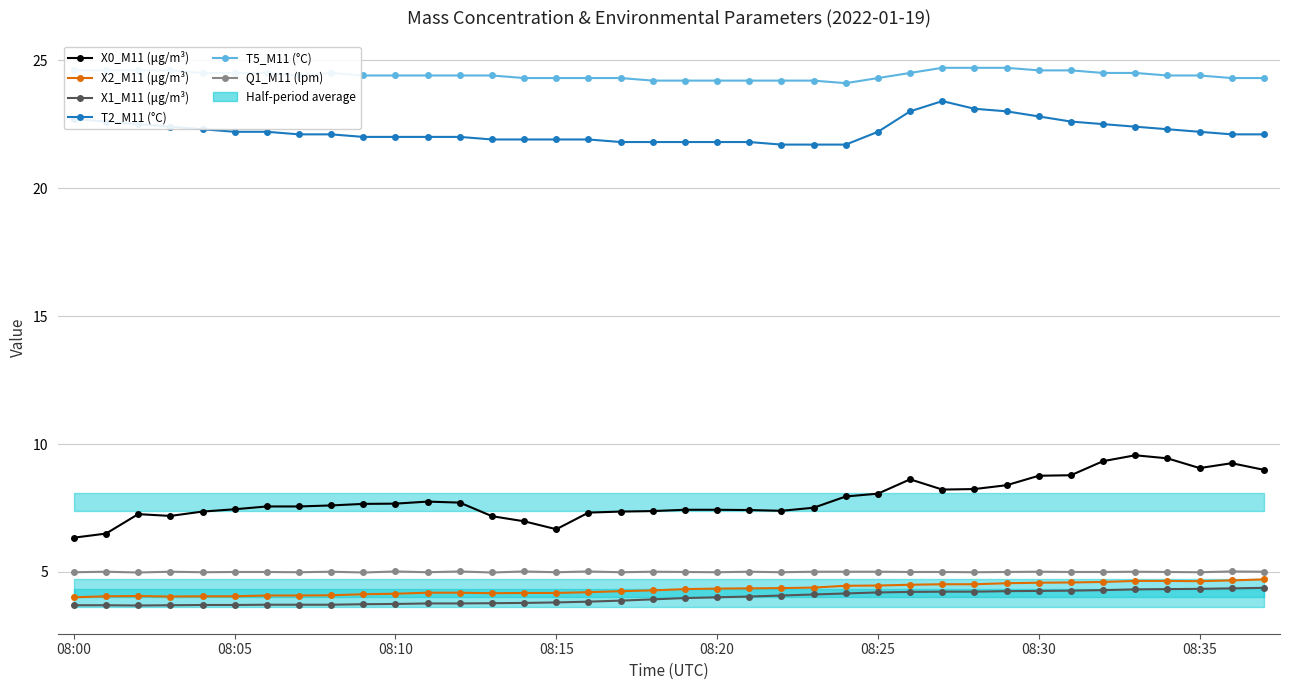

At which label does X0_M11 (μg/m³) reach its peak?

33